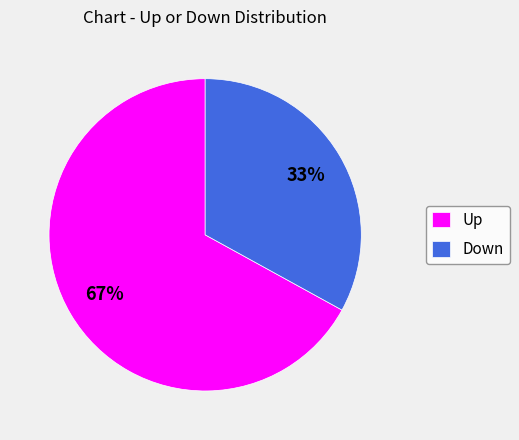

How many slices are in this pie chart?

2